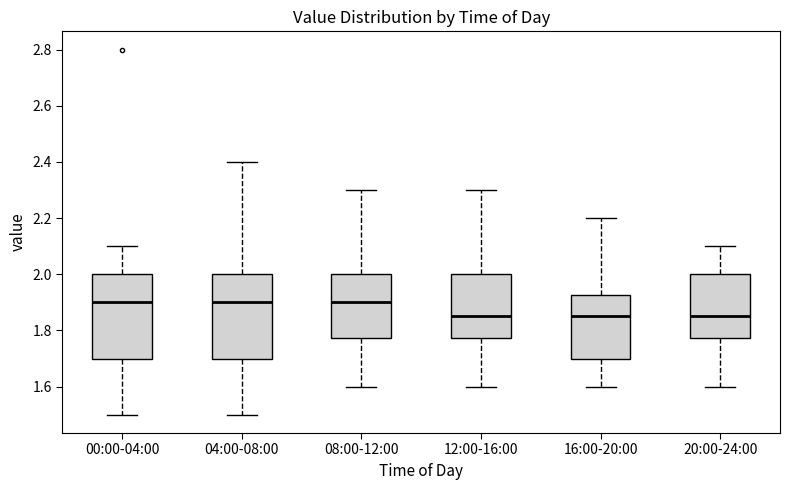

Reading left to right, read every box against the y-axis: the position of its median line, the range the box covers, and the ends of its whiskers. The values are not printed on the chart, so give them approximately, as read against the axis.

00:00-04:00: median 1.90, box 1.70 to 2.00, whiskers 1.50 to 2.10
04:00-08:00: median 1.90, box 1.70 to 2.00, whiskers 1.50 to 2.40
08:00-12:00: median 1.90, box 1.78 to 2.00, whiskers 1.60 to 2.30
12:00-16:00: median 1.86, box 1.78 to 2.00, whiskers 1.60 to 2.30
16:00-20:00: median 1.86, box 1.70 to 1.92, whiskers 1.60 to 2.20
20:00-24:00: median 1.86, box 1.78 to 2.00, whiskers 1.60 to 2.10